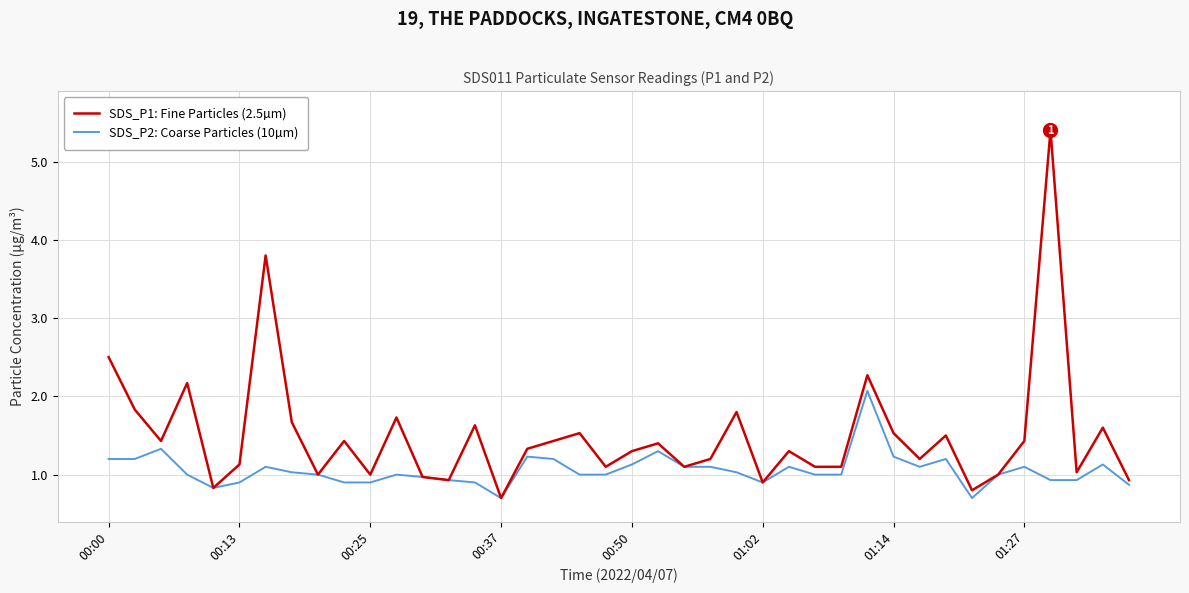

What is the smallest value displayed?

0.7